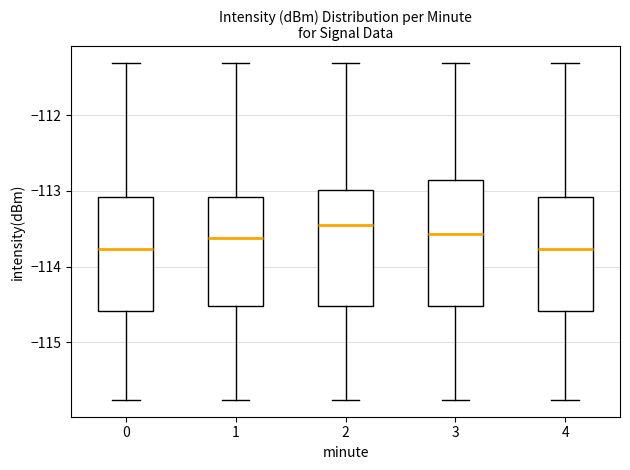

Reading left to right, read every box against the y-axis: the position of its median line, the range the box covers, and the ends of its whiskers. The values are not printed on the chart, so give them approximately, as read against the axis.

0: median -113.8, box -114.6 to -113.1, whiskers -115.8 to -111.3
1: median -113.6, box -114.5 to -113.1, whiskers -115.8 to -111.3
2: median -113.5, box -114.5 to -113.0, whiskers -115.8 to -111.3
3: median -113.6, box -114.5 to -112.9, whiskers -115.8 to -111.3
4: median -113.8, box -114.6 to -113.1, whiskers -115.8 to -111.3